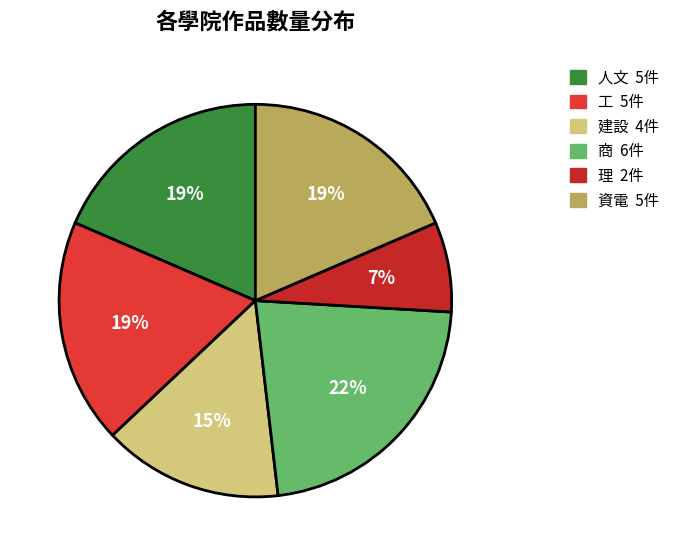

Count the number of slices in the pie.

6